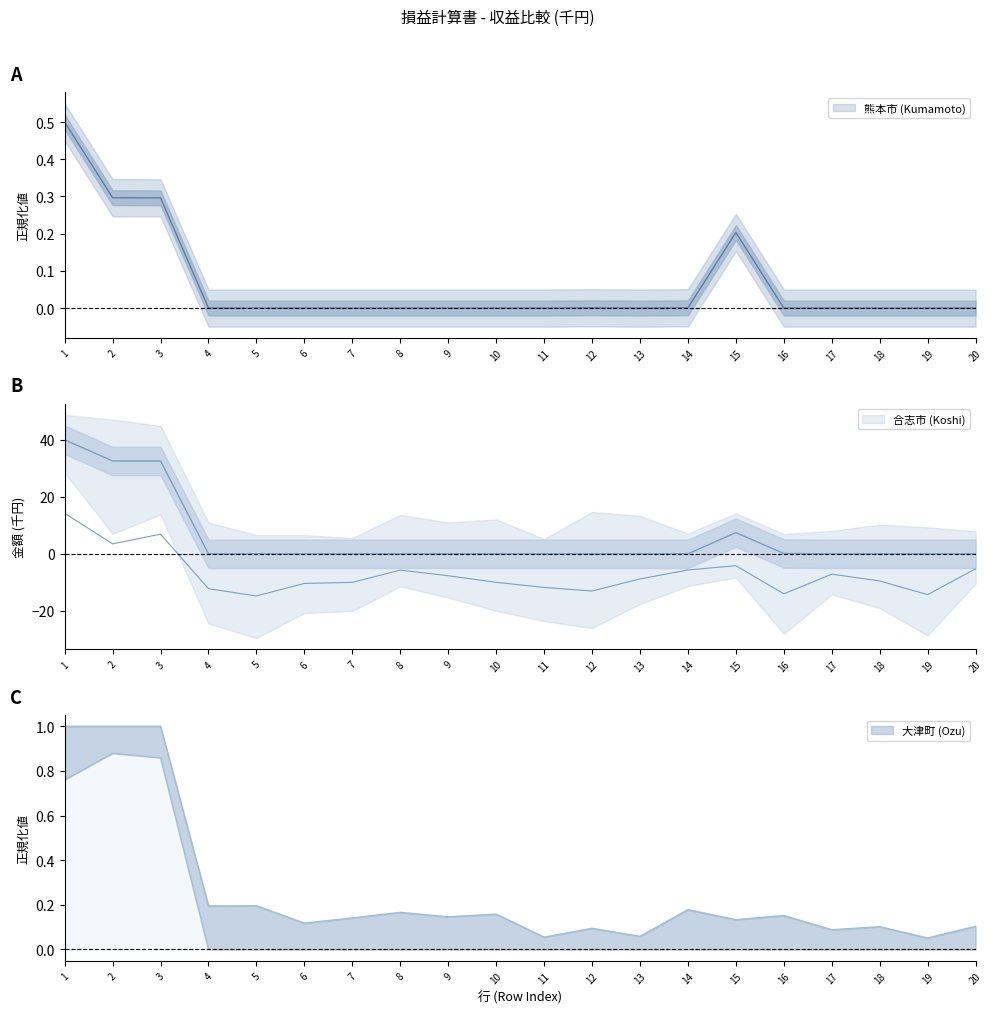

What is the average value of the 熊本市 (Kumamoto) series?

0.1